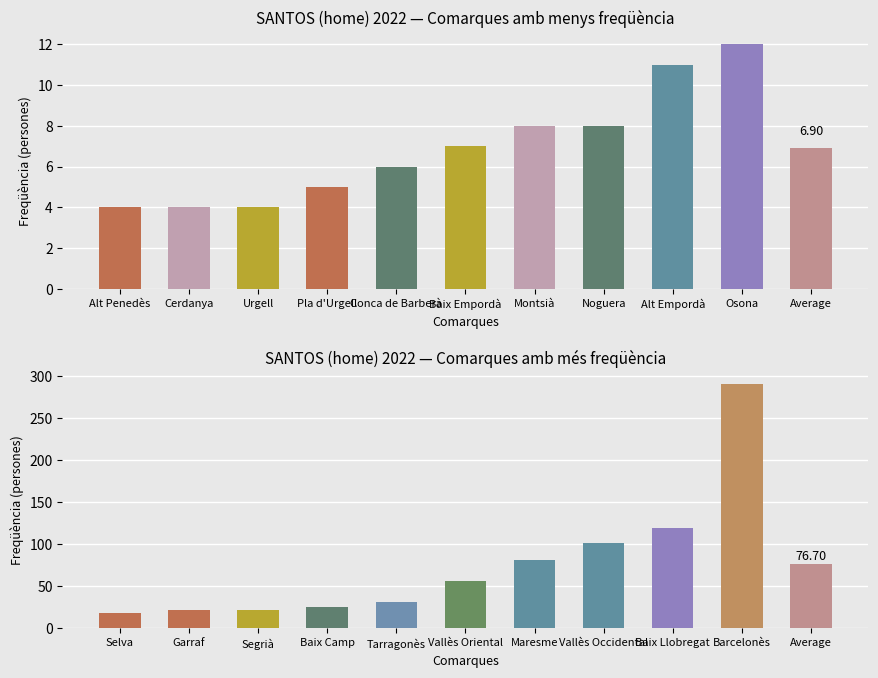

The chart shows a value of 444 at Barcelonès. True or false?

False